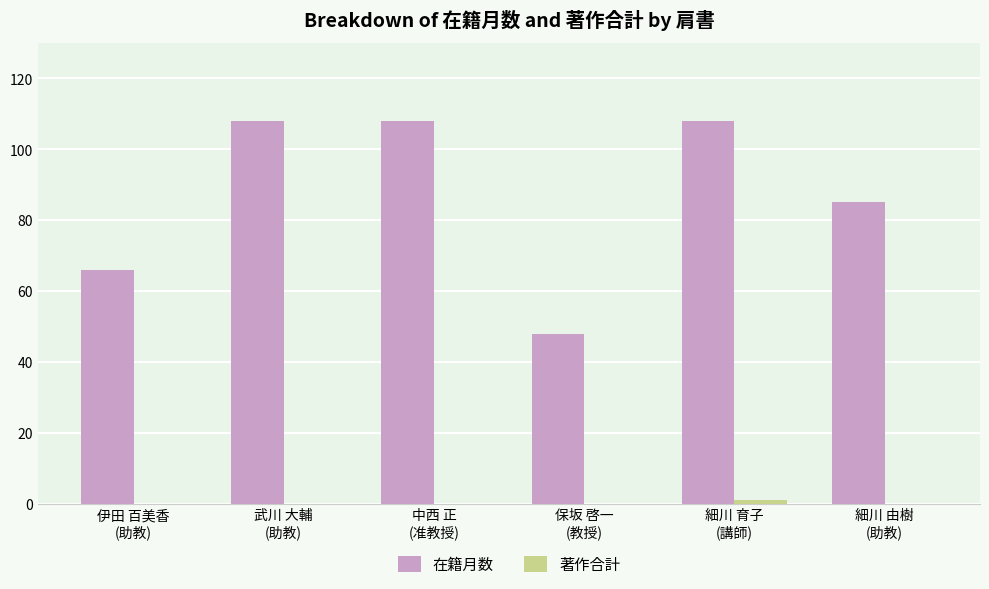

Which series has the largest total across all categories?

在籍月数